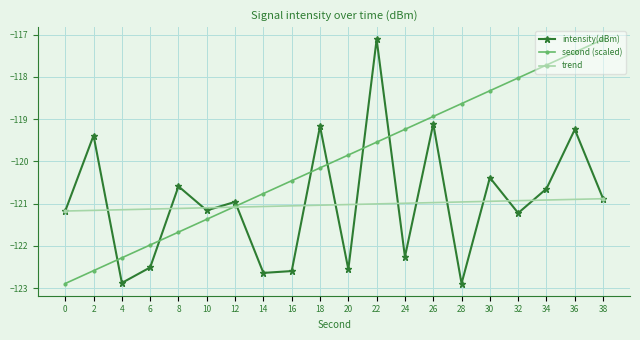

Is the value of second (scaled) at 16 greater than the value of intensity(dBm) at 4?

Yes